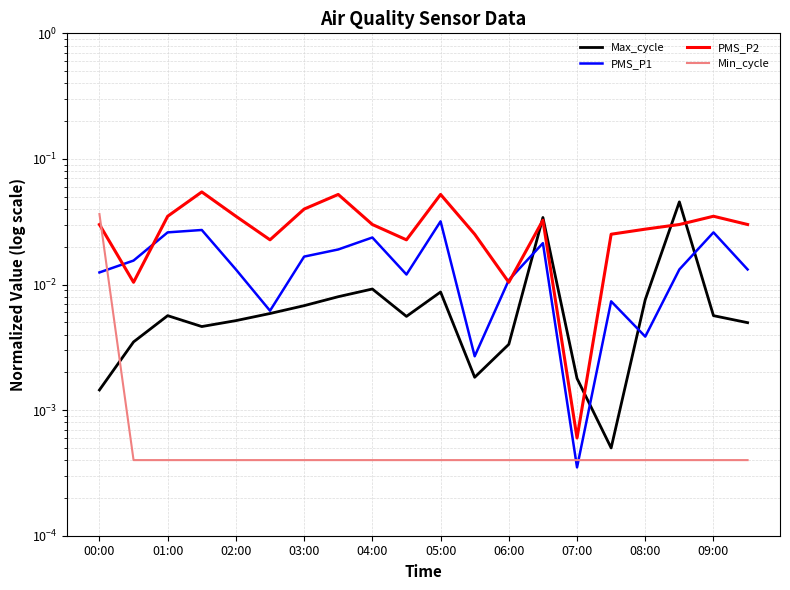

Which has a higher value, 11 or 09:00?

09:00